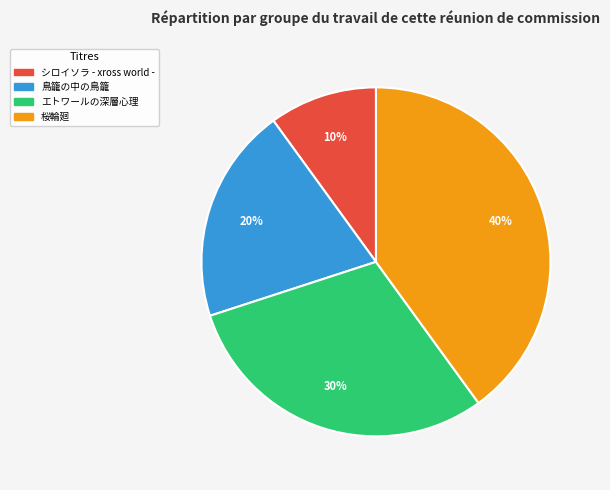

Is there a majority slice in this chart?

No